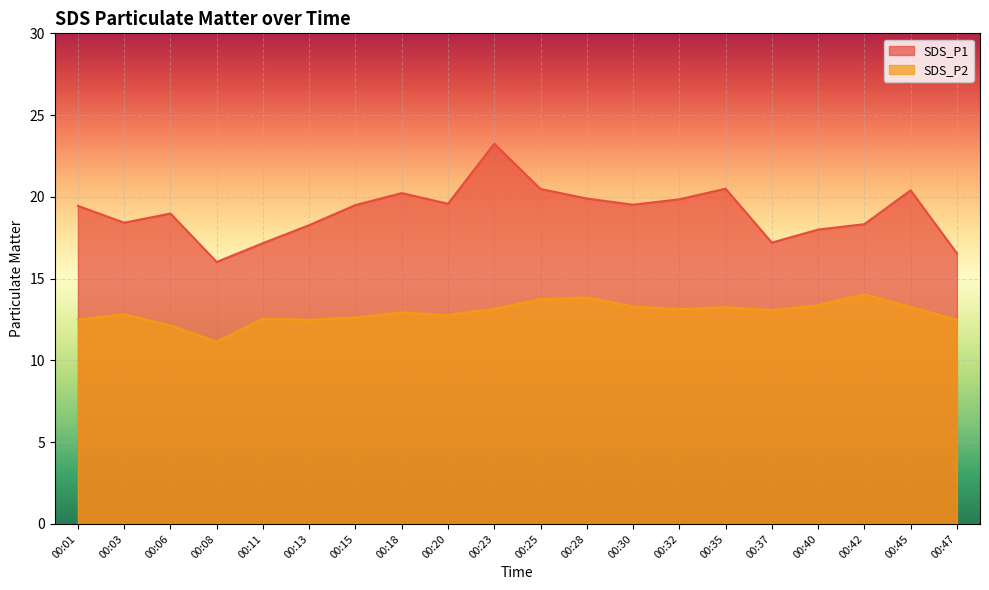

The value of SDS_P1 at 00:35 is 20.5. True or false?

True